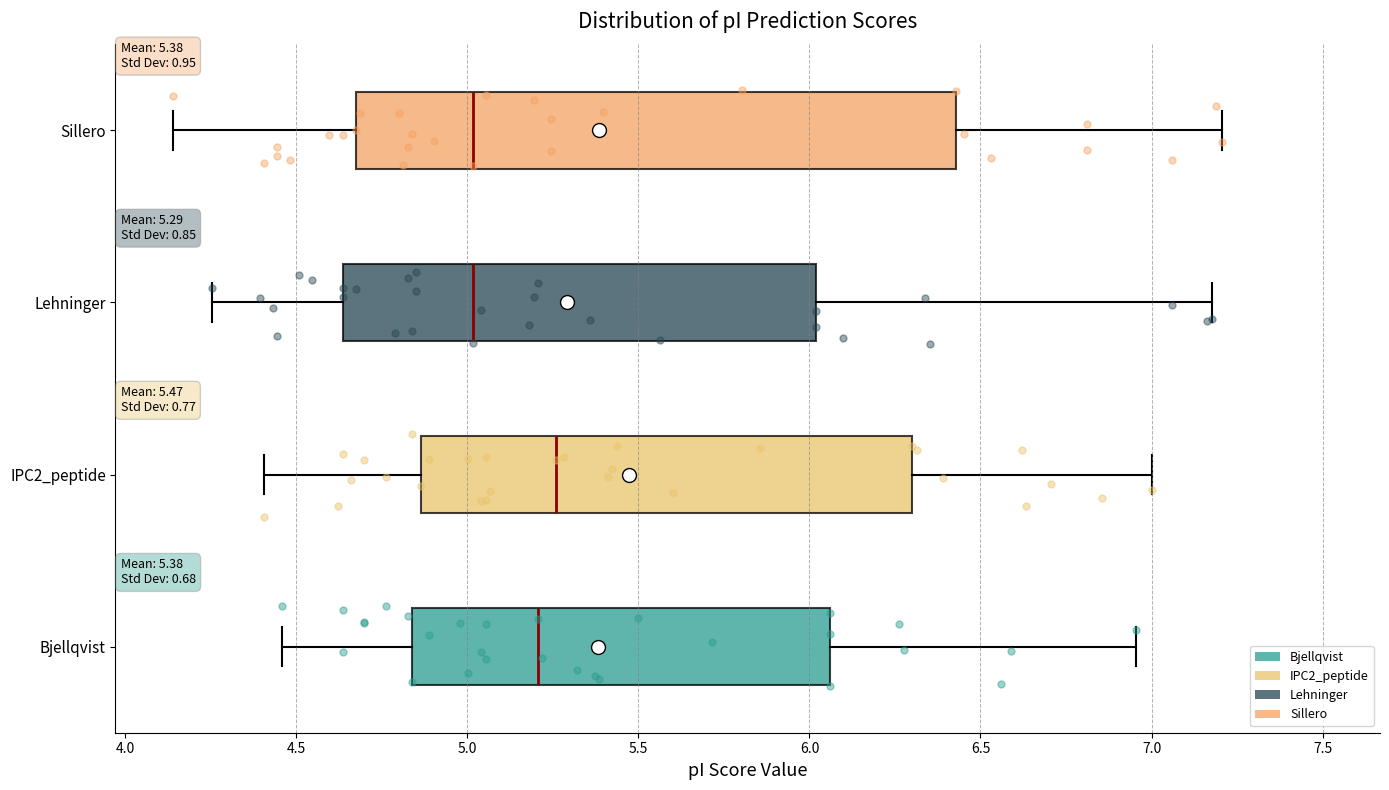

Which box is the widest, from its left edge to its right edge?

Sillero